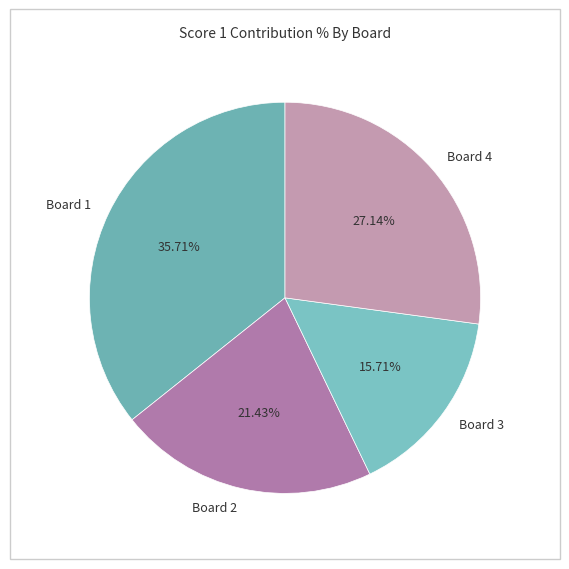

Which category has the biggest portion of the pie?

Board 1